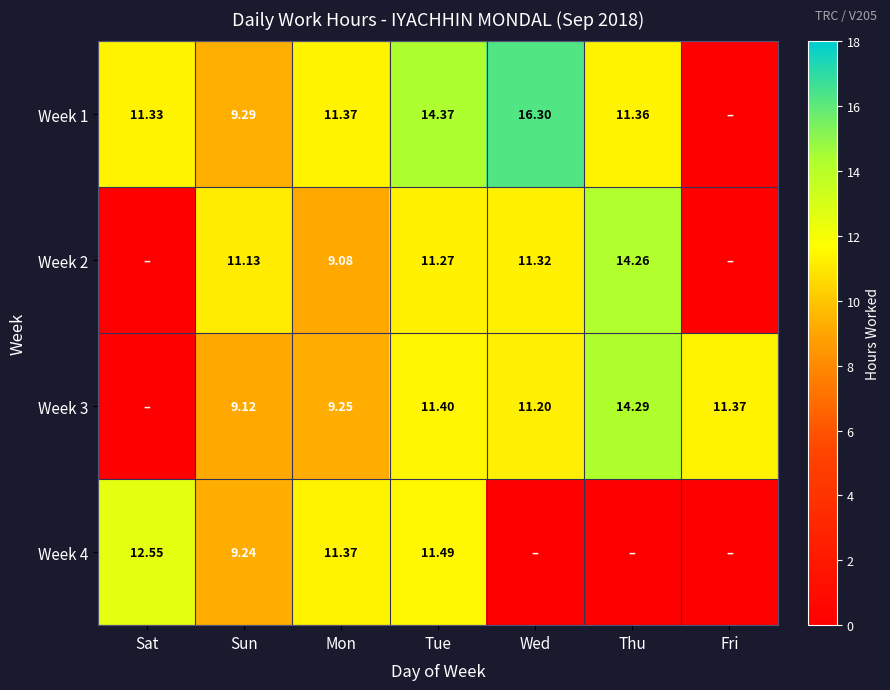

Which series has the largest total across all categories?

Week 1